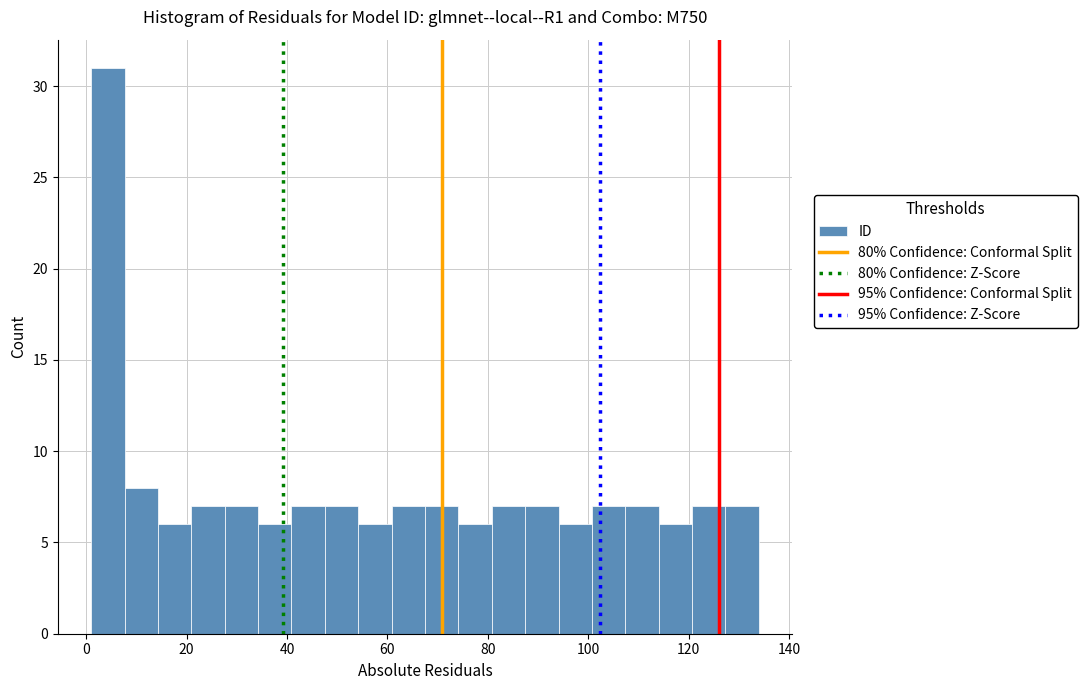

Read against the x-axis, roughly where is the centre of the tallest bar?

4